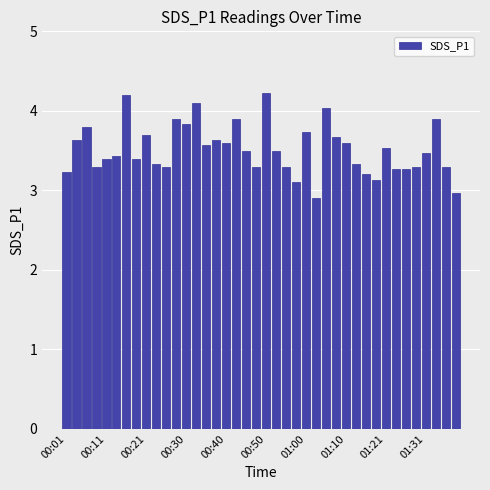

What is the smallest value displayed?

2.9